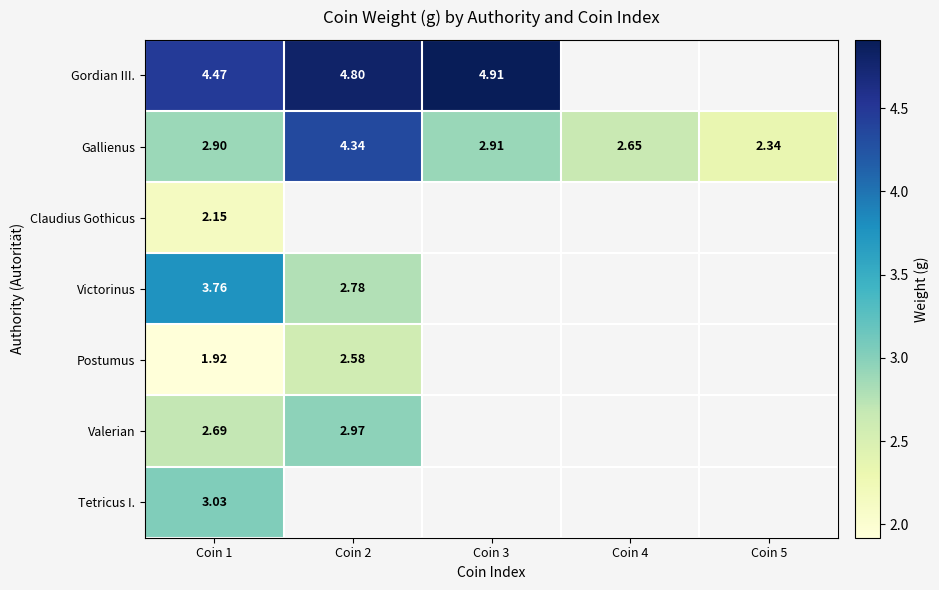

The Victorinus series shows 1.9 at Coin 2. True or false?

False